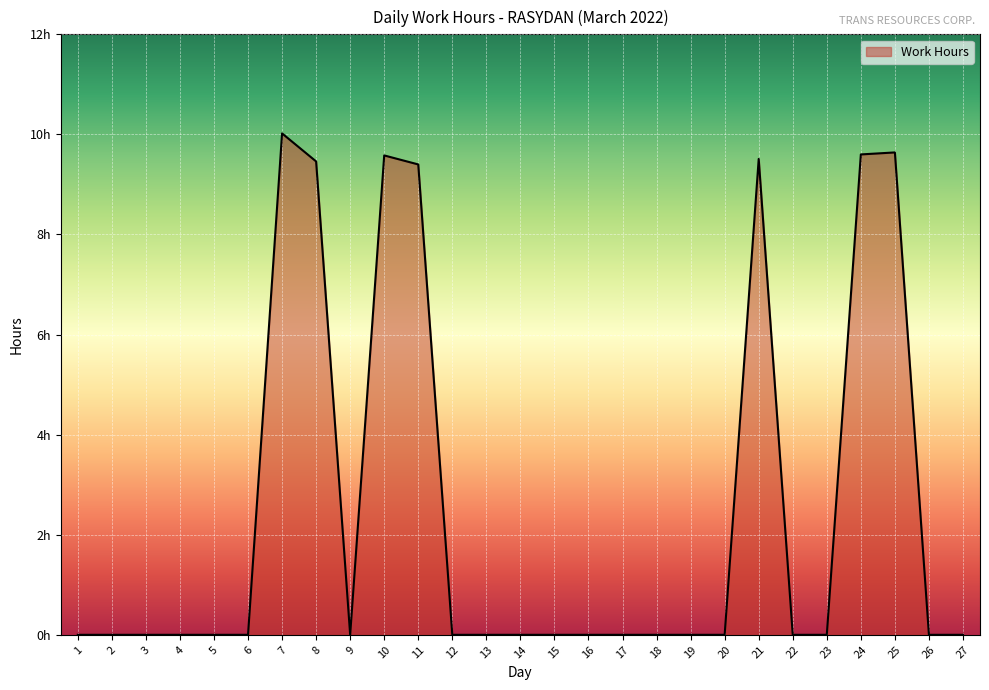

How many points are lower than both their immediate neighbors (excluding endpoints)?

1